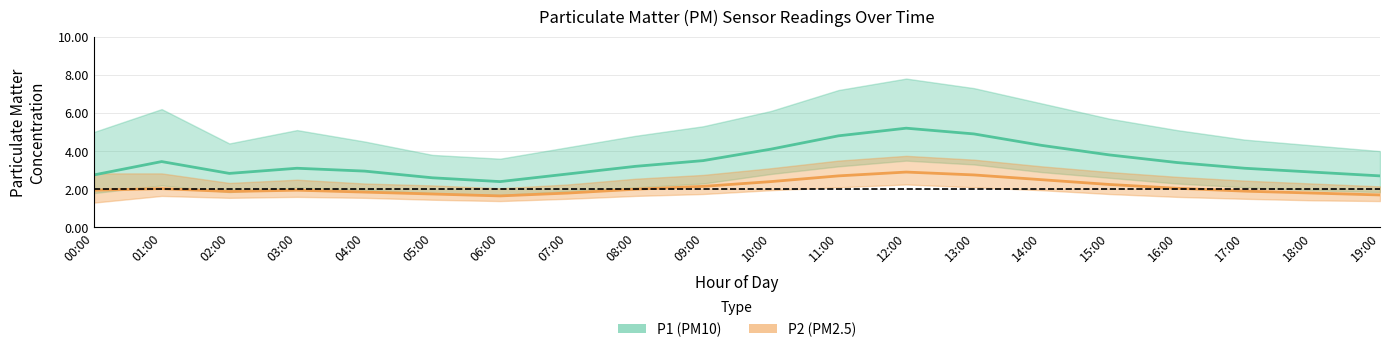

How many data points does each series have?

20